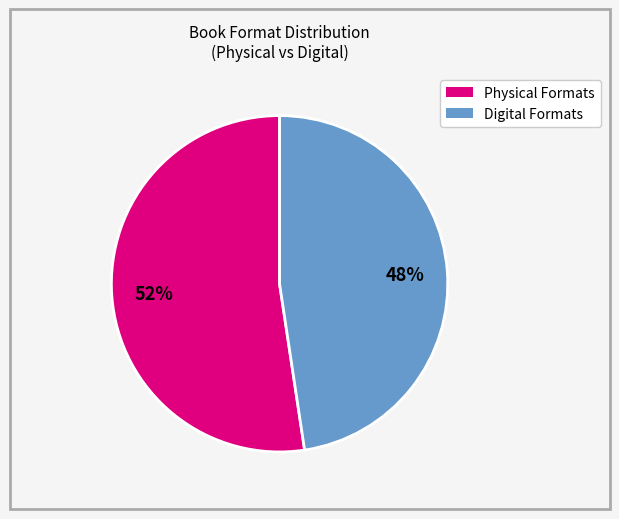

Is there any slice that represents more than half of the pie?

Yes